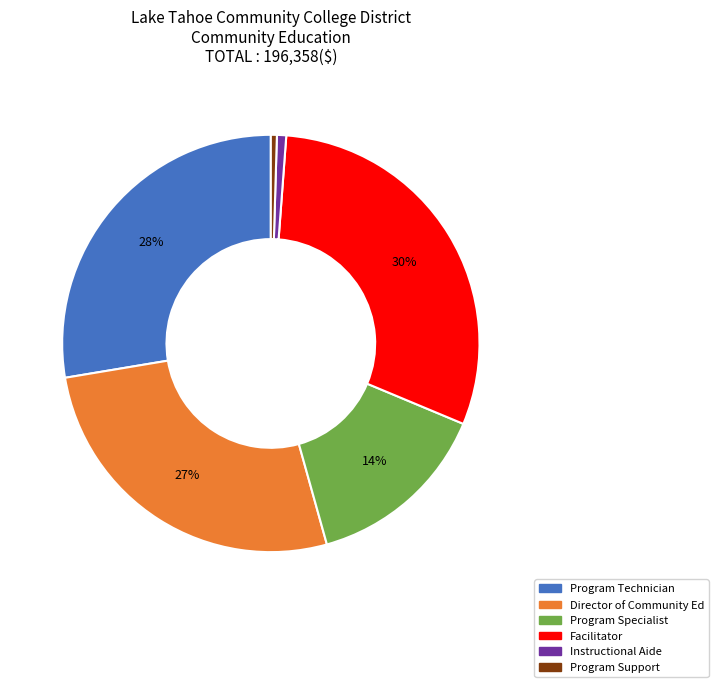

Which category has the biggest portion of the pie?

Facilitator